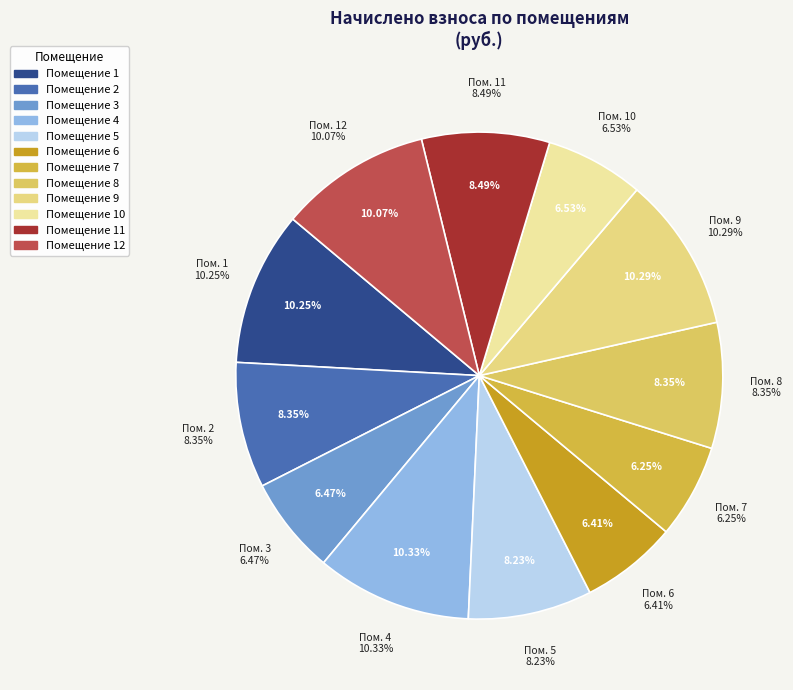

To the nearest percent, what is the difference between the 9 and 5 slice percentages?

2%